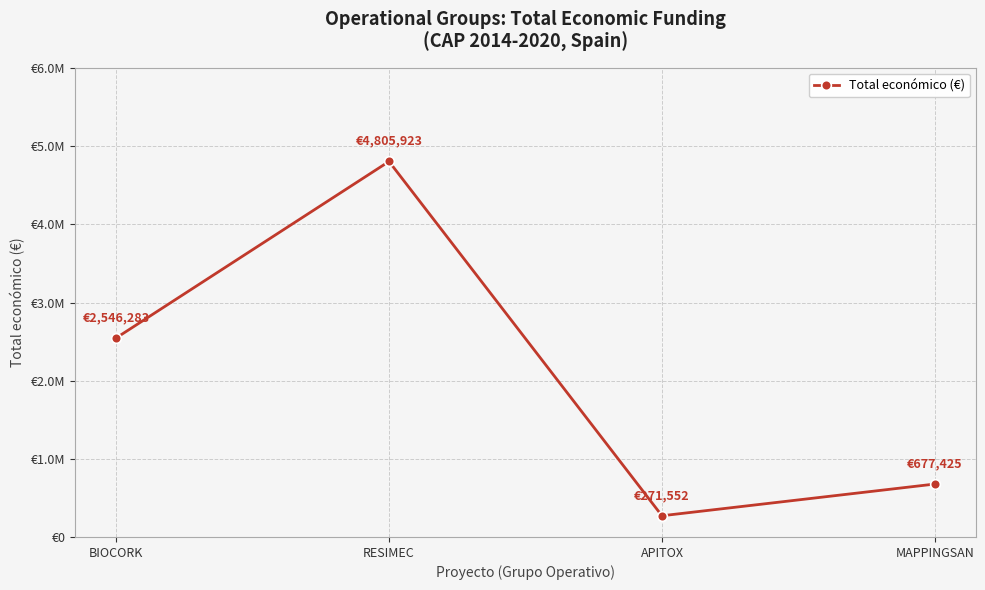

Does the chart have visible grid lines?

Yes